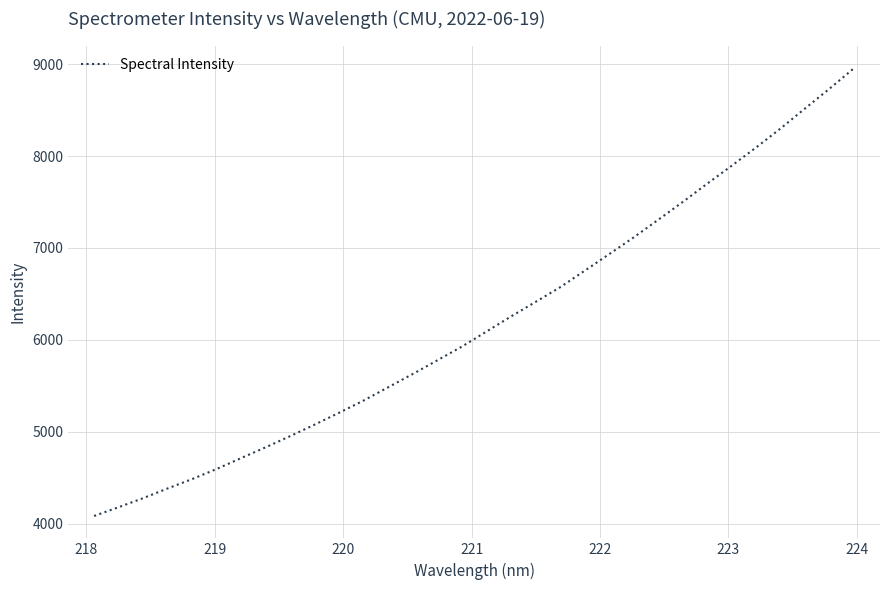

What is the maximum value shown in the chart?

8958.7